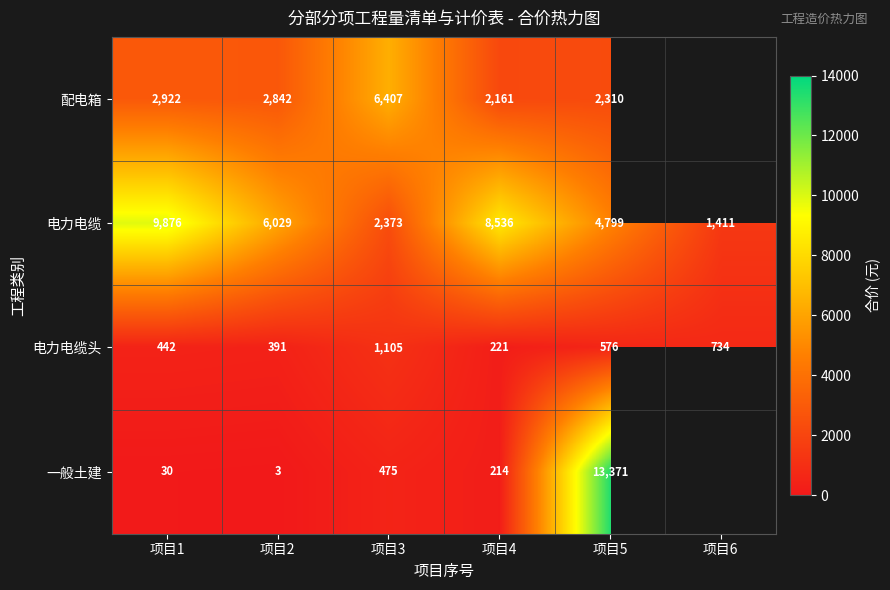

At 项目3, list the series in order from smallest to largest.

一般土建, 电力电缆头, 电力电缆, 配电箱